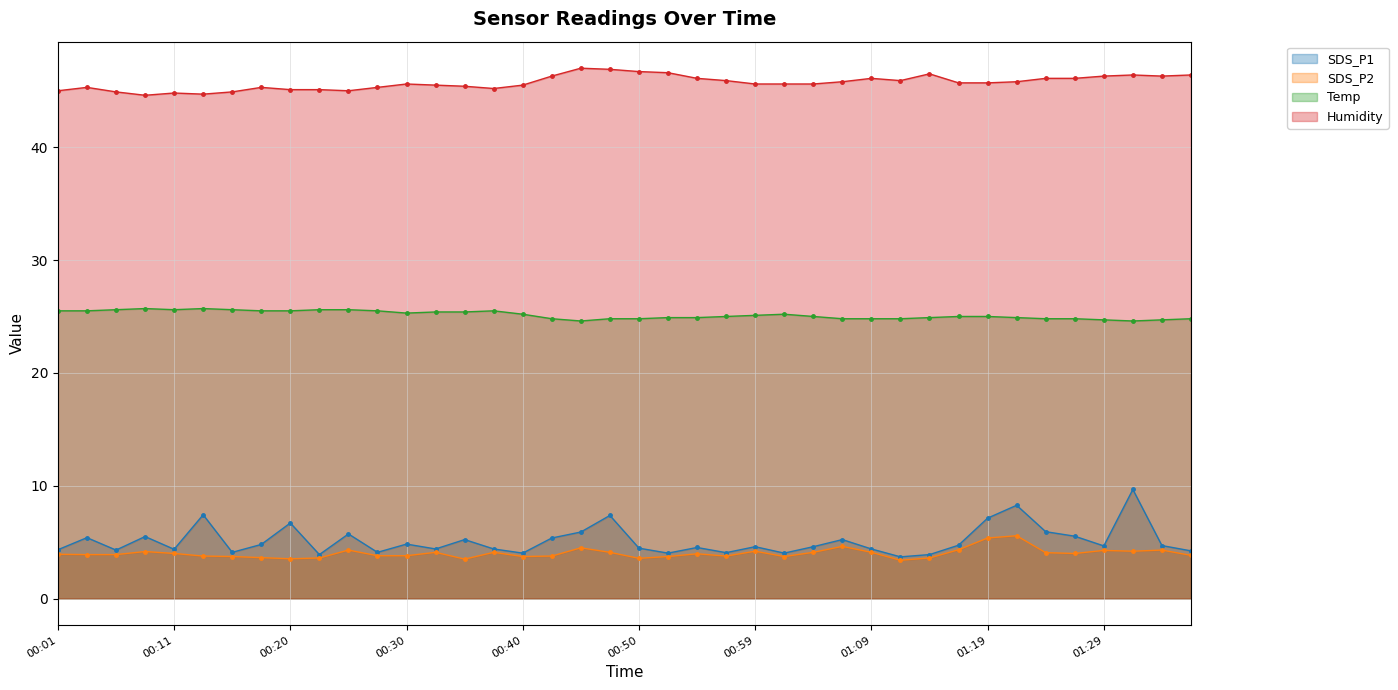

At which label does SDS_P1 first exceed 4?

00:01